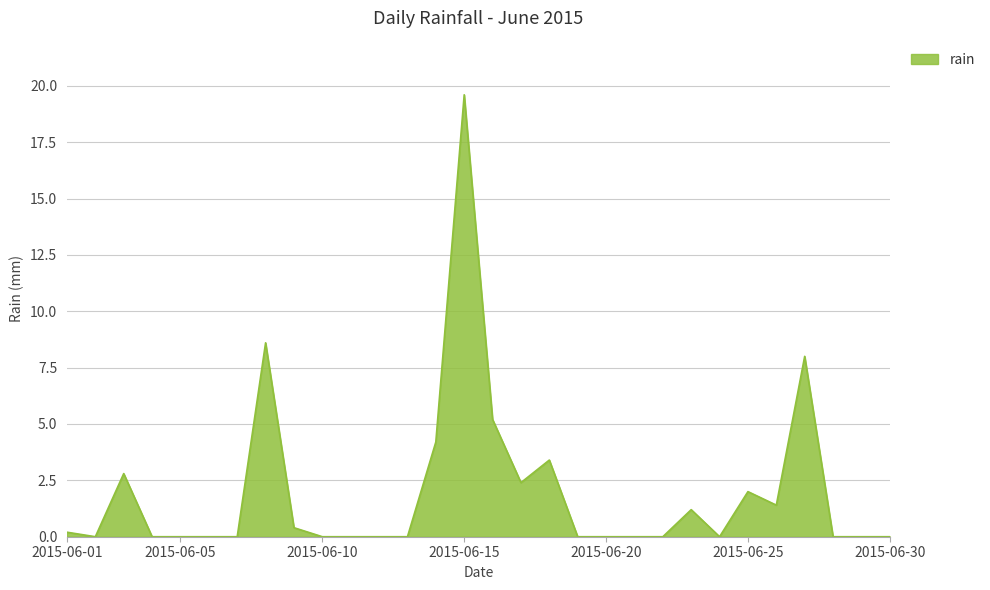

What is the greatest value displayed?

19.6